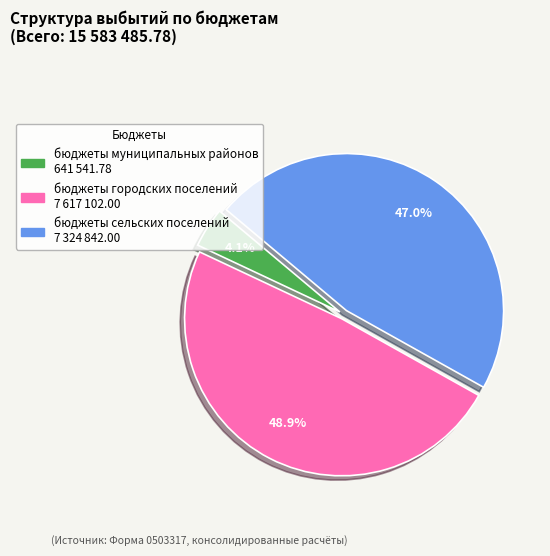

Which has a higher value, бюджеты сельских поселений or бюджеты муниципальных районов?

бюджеты сельских поселений